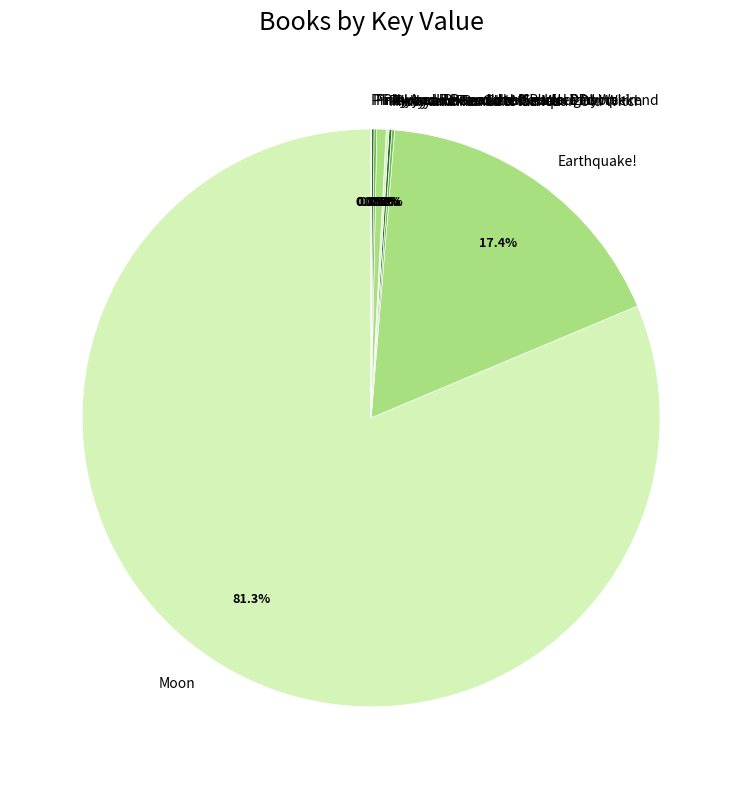

Does any single category account for the majority?

Yes